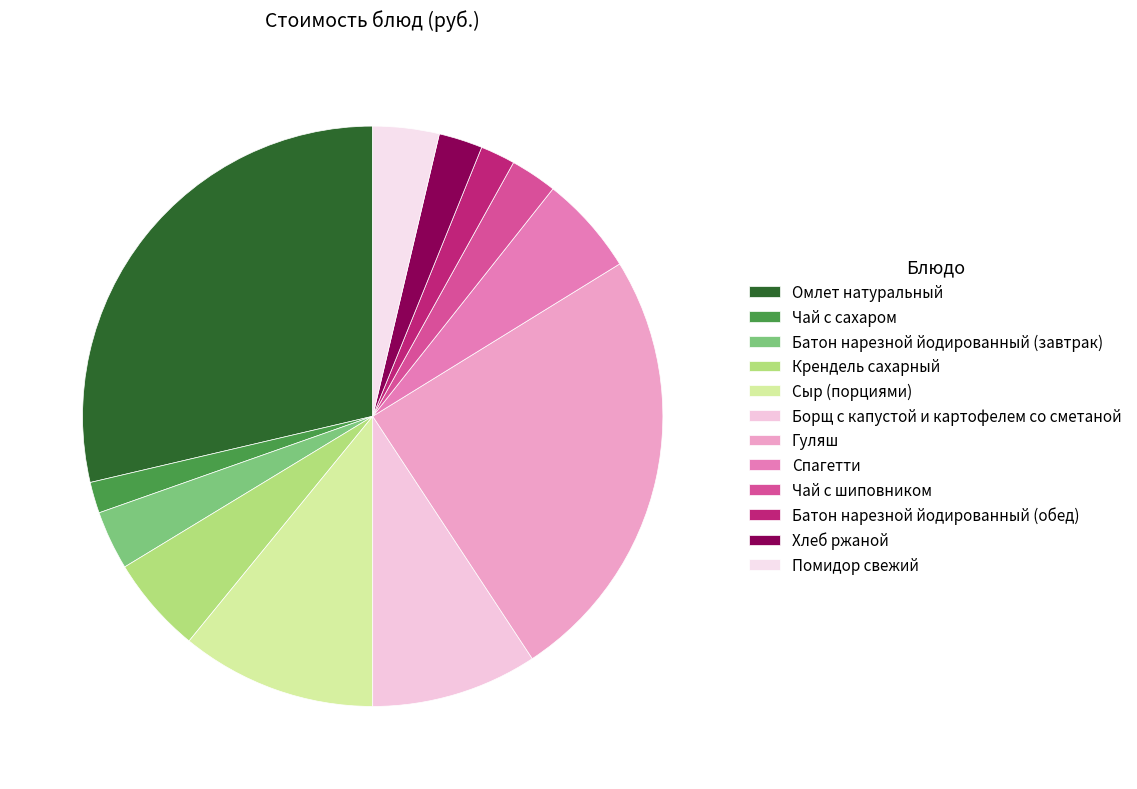

How many segments does this pie chart have?

12